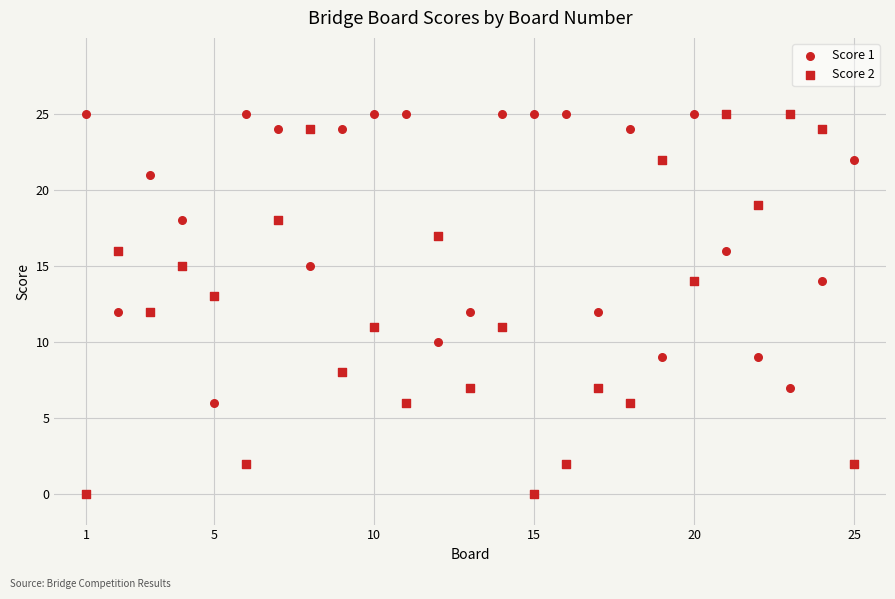

How many points are shown in the scatter plot?

50